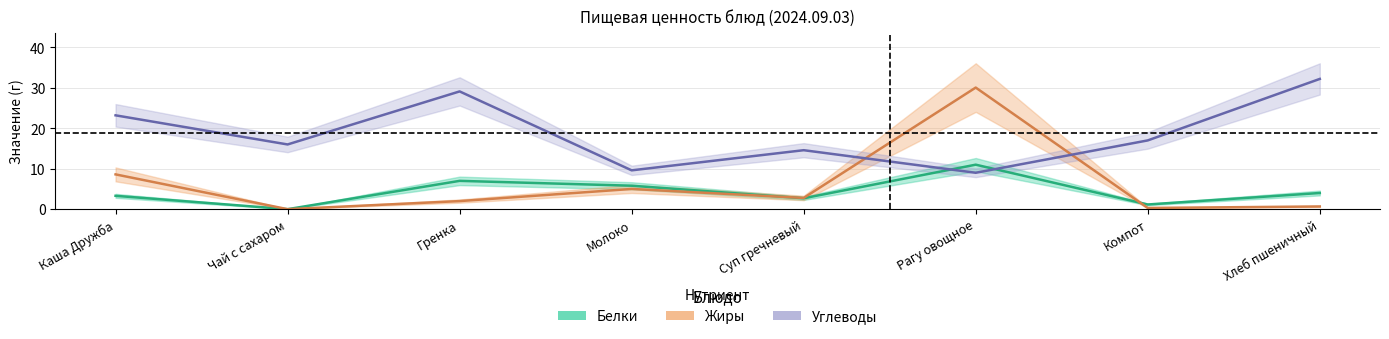

Is the value of Белки at Рагу овощное greater than the value of Жиры at Суп гречневый?

Yes